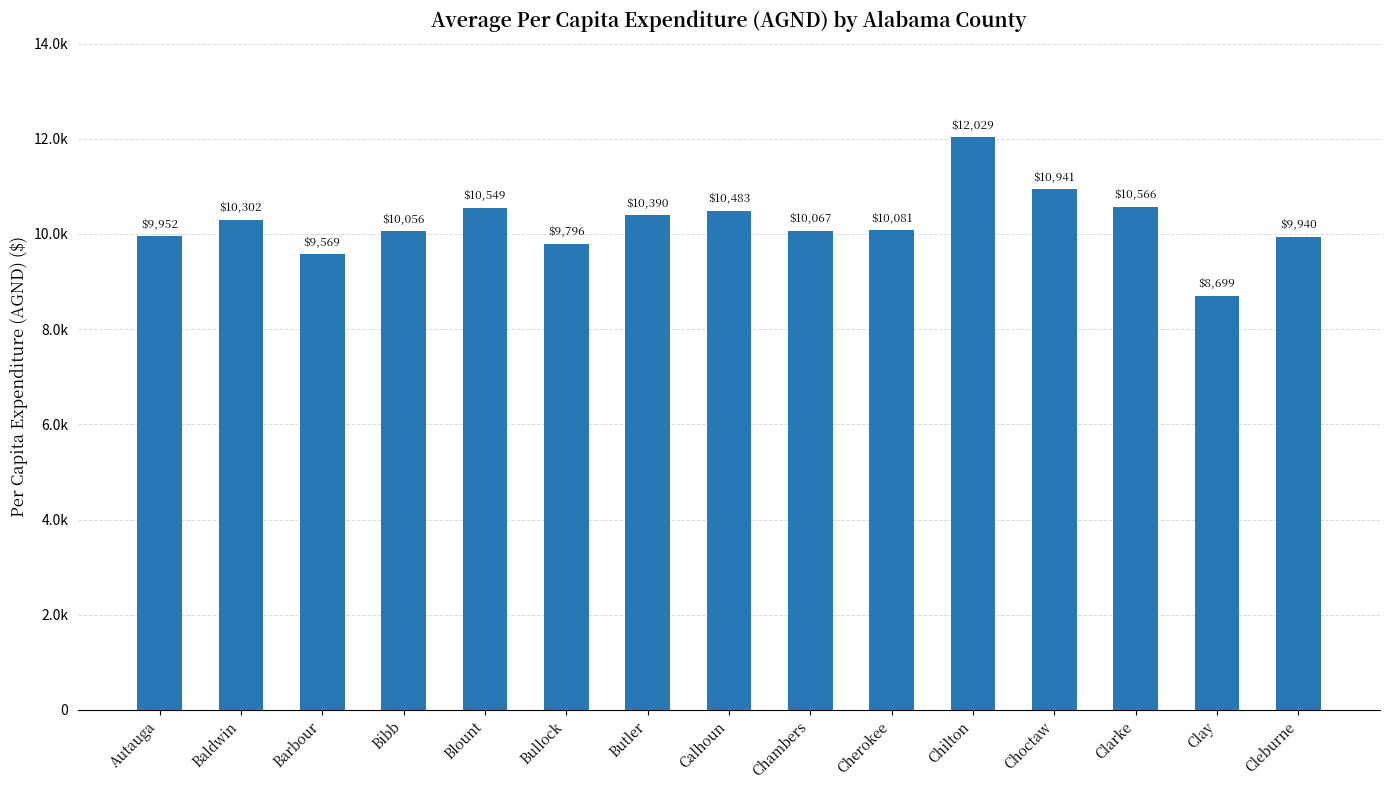

What is the value of the 3rd bar from the left?

9569.0